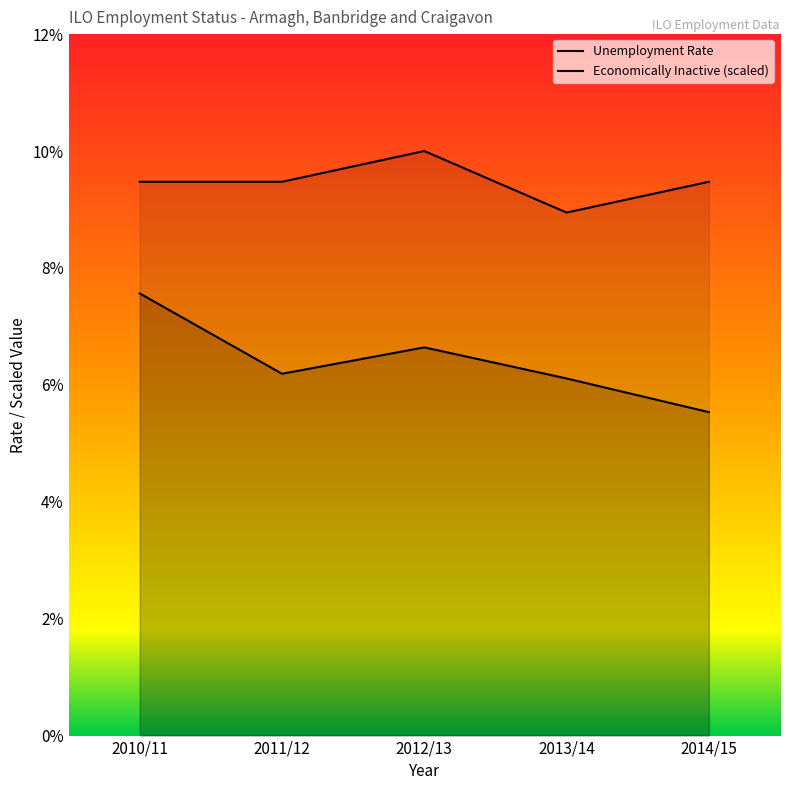

The value of Unemployment Rate at 2012/13 is 0.0. True or false?

False